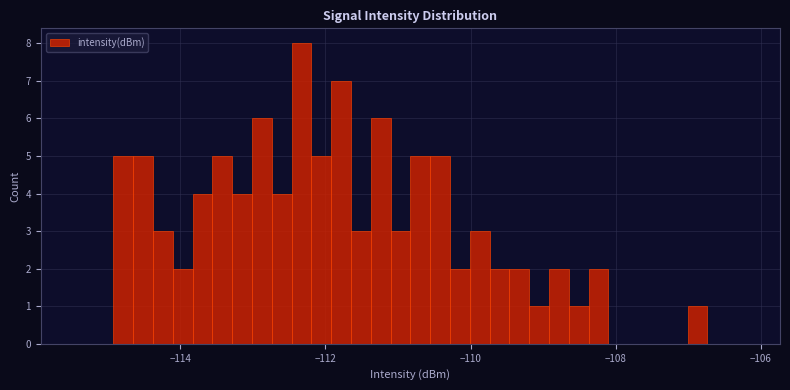

Around what value on the x-axis is the tallest bar? Give the approximate position of its centre, as read against the axis.

-112.4